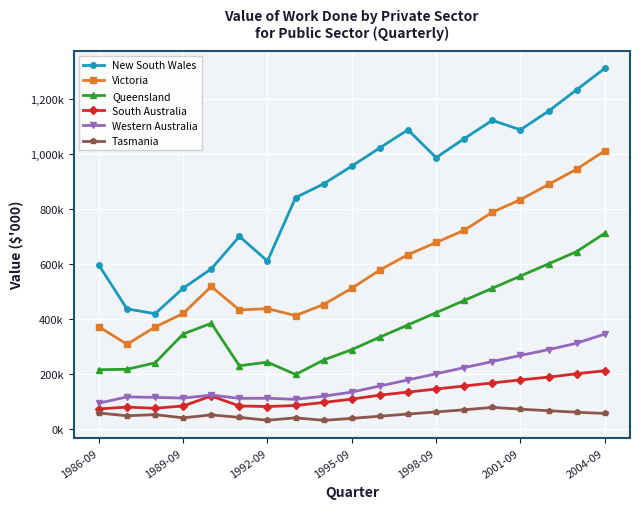

At which label does Tasmania reach its peak?

14